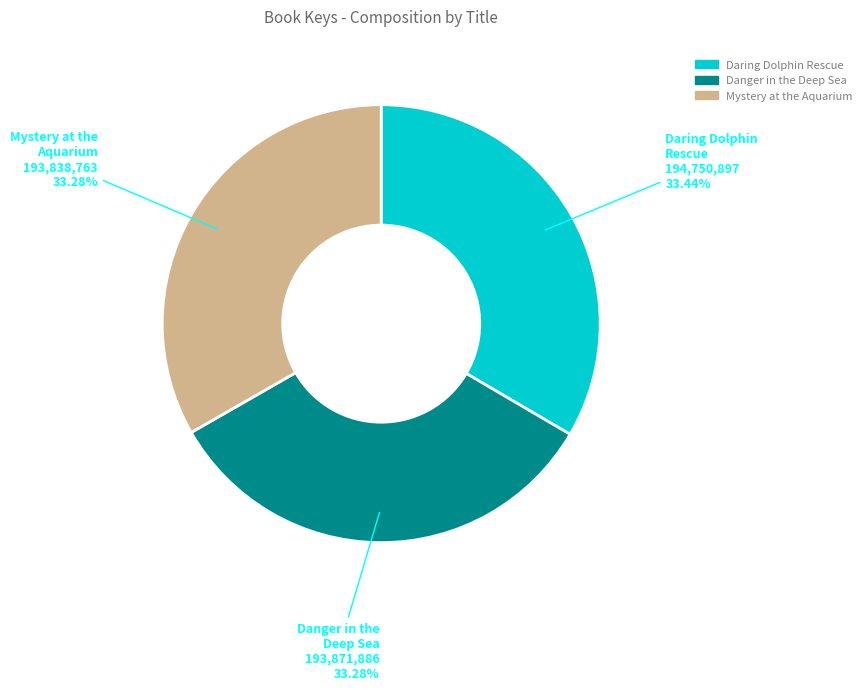

How many slices are in this pie chart?

3